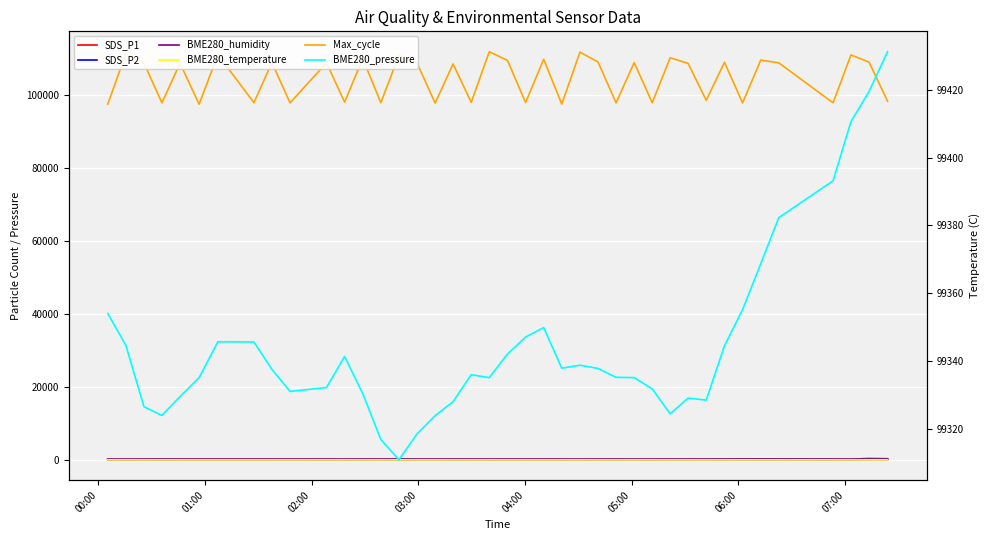

Reading right to left, list all the values displayed in this chart.

SDS_P1: 278.1	344.2	159.8	185.3	200.9	225.7	210.4	189.4	193.4	180.0	171.0	156.8	154.3	160.1	161.0	153.7	155.5	177.5	159.3	169.8	157.3	166.8	162.1	178.3	181.8	178.4	178.7	160.0	153.8	159.2	162.7	157.8	170.7	172.0	162.6	173.1	183.5	162.9	152.5	150.3
SDS_P2: 115.0	129.2	75.2	86.9	93.3	97.4	102.5	85.8	88.5	86.2	81.0	72.8	74.1	76.6	72.9	74.8	74.4	77.0	72.9	78.1	71.8	74.2	77.3	83.2	83.6	83.5	81.8	76.9	73.1	74.9	72.5	73.9	75.1	73.9	75.9	74.7	79.8	71.4	69.7	69.1
BME280_humidity: 85.7	85.8	85.8	85.9	85.5	85.7	85.7	85.8	85.6	85.6	85.6	85.6	85.3	85.4	85.3	85.2	85.0	85.3	85.4	85.7	85.4	85.7	85.6	85.5	85.6	85.6	85.3	85.5	85.4	85.7	85.8	85.8	85.8	85.8	86.0	85.8	85.6	85.6	85.7	85.9
BME280_temperature: -4.1	-4.1	-4.4	-4.6	-5.1	-5.0	-4.9	-5.0	-5.2	-5.3	-5.5	-5.7	-5.8	-5.8	-5.9	-5.9	-5.8	-5.8	-5.7	-5.7	-5.7	-5.6	-5.5	-5.6	-5.7	-5.9	-6.0	-5.9	-5.9	-5.9	-6.0	-6.0	-6.1	-6.2	-6.3	-6.5	-6.4	-6.2	-5.9	-5.9
Max_cycle: 98409.0	109117.0	111088.0	97955.0	108914.0	109674.0	97942.0	109064.0	98630.0	108754.0	110304.0	97981.0	108974.0	97948.0	109173.0	111844.0	97605.0	109881.0	98024.0	109583.0	111965.0	98084.0	108615.0	97870.0	108865.0	111014.0	97985.0	110079.0	98143.0	108916.0	97943.0	108993.0	97986.0	111156.0	97570.0	108787.0	97960.0	108858.0	111454.0	97585.0
BME280_pressure: 99431.3	99419.5	99410.6	99393.2	99382.3	99368.7	99355.1	99344.5	99328.4	99329.0	99324.4	99331.8	99335.1	99335.1	99337.8	99338.7	99337.8	99349.8	99347.0	99342.0	99335.1	99335.9	99327.9	99323.8	99318.4	99310.8	99316.8	99330.4	99341.3	99332.1	99331.0	99337.5	99345.6	99345.6	99335.1	99329.5	99323.9	99326.5	99344.6	99354.0